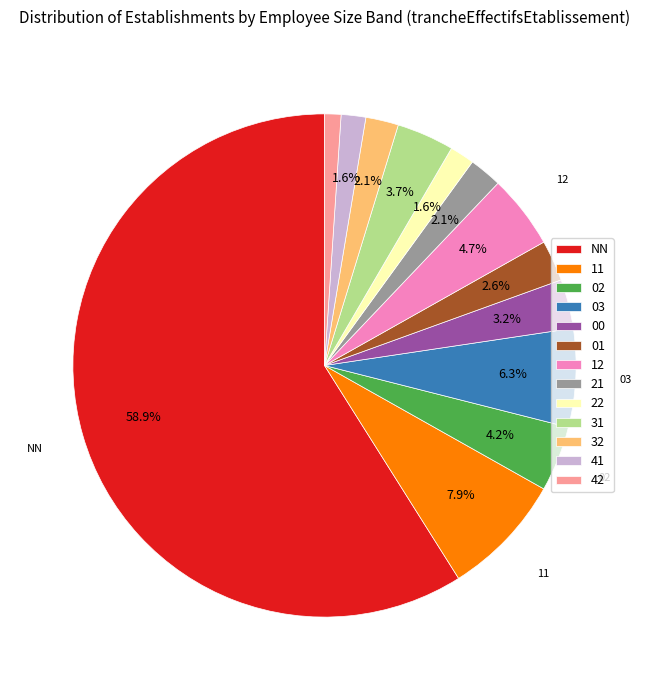

What percentage is the 12 slice, to the nearest percent?

5%